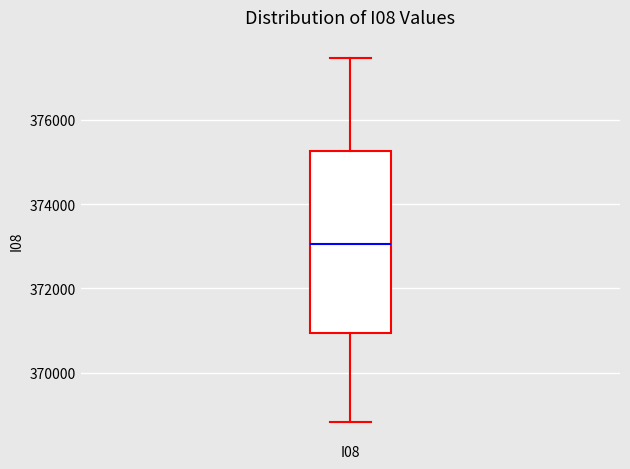

Transcribe this box plot: give where the median line is, the range the box spans, and where the two whiskers end, as read against the y-axis. The values are not printed on the chart, so give them approximately, as read against the axis.

median 373000, box 371000 to 375200, whiskers 368800 to 377400